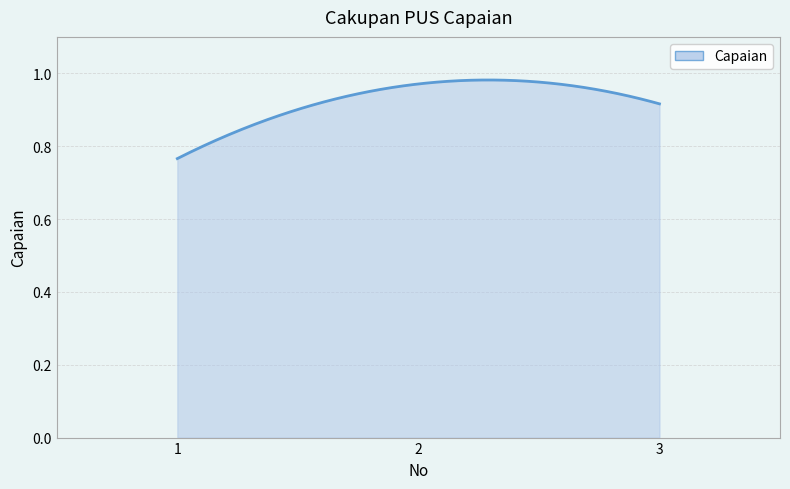

Does the chart display data point markers on the line(s)?

No